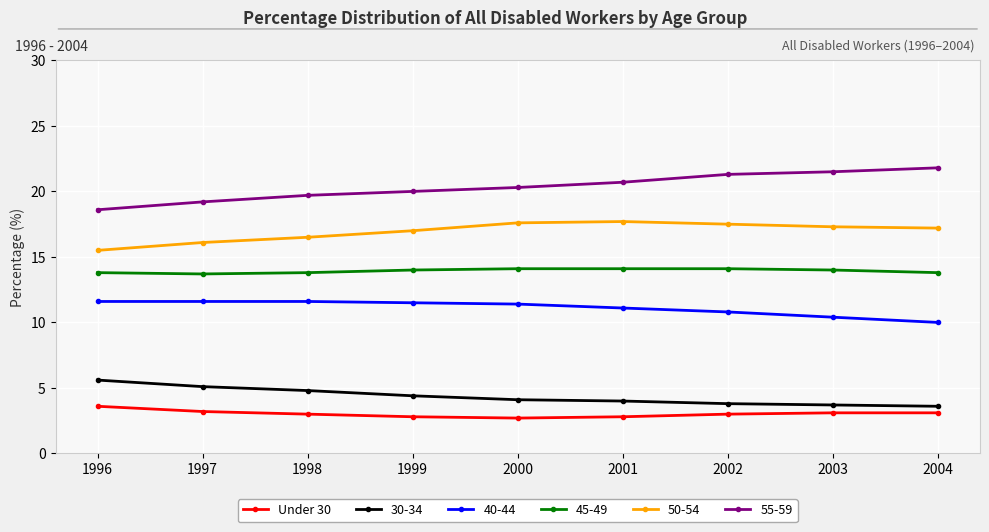

How many distinct data groups are displayed?

6